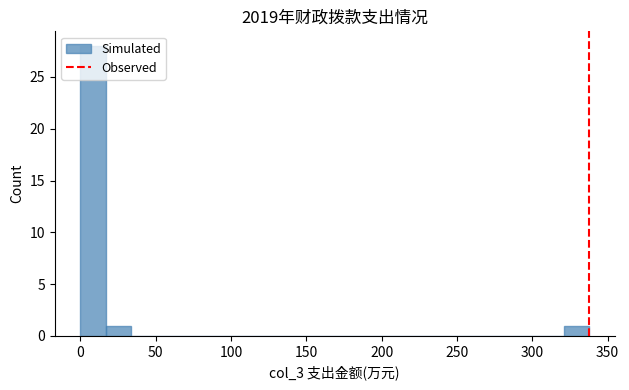

Around what value on the x-axis is the tallest bar? Give the approximate position of its centre, as read against the axis.

10